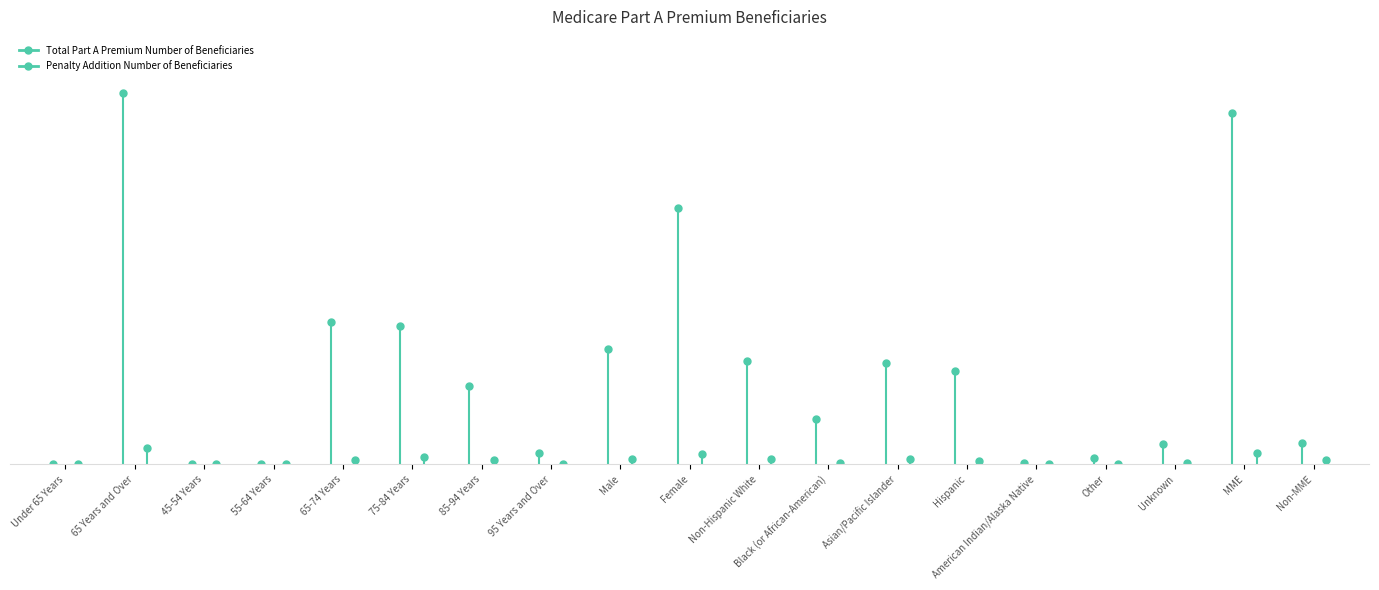

Which category has the highest value in the Total Part A Premium Number of Beneficiaries series?

65 Years and Over